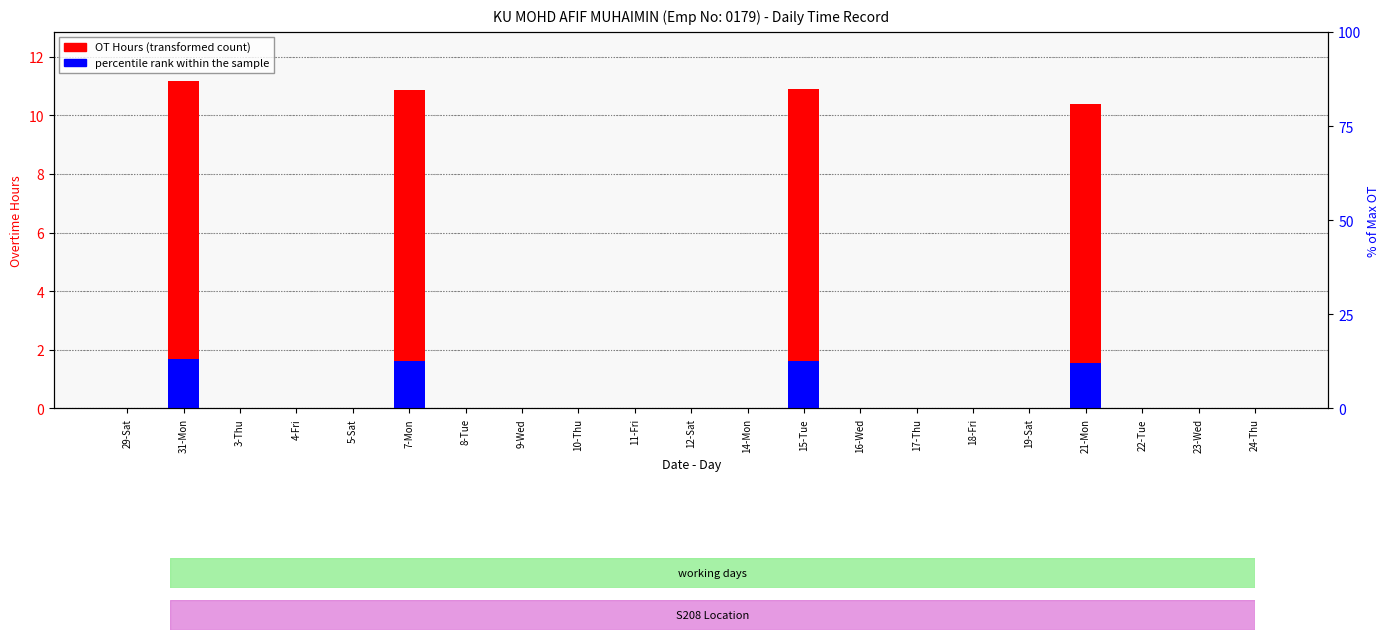

True or false: OT Hours (transformed count) has a value of 0.0 at 18-Fri.

True